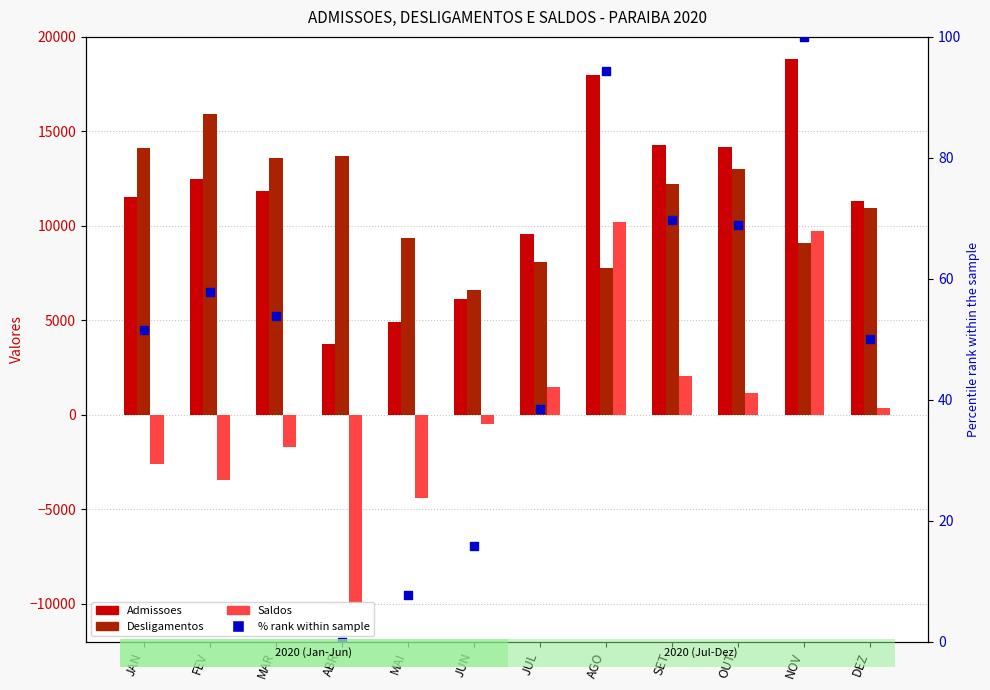

What are all the series names shown in the legend?

Admissoes, Desligamentos, Saldos, % rank within sample